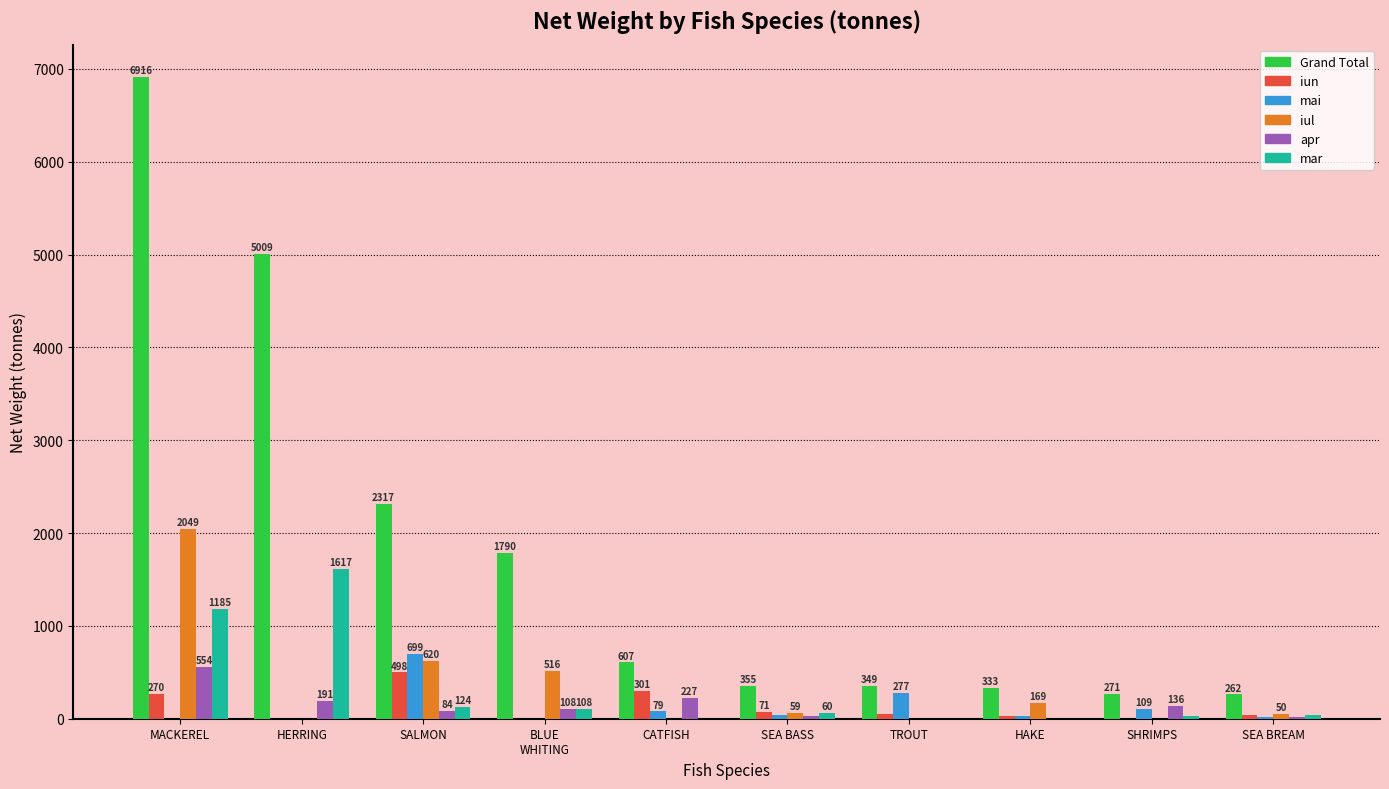

Which series changed the most between HERRING and SHRIMPS?

Grand Total